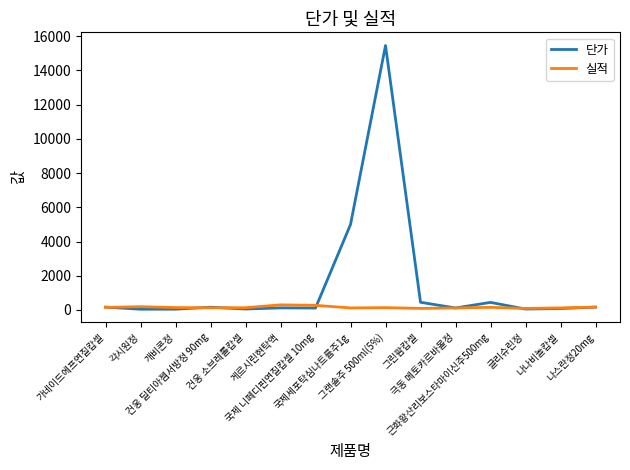

Rank the series by their average value, from highest to lowest.

단가, 실적